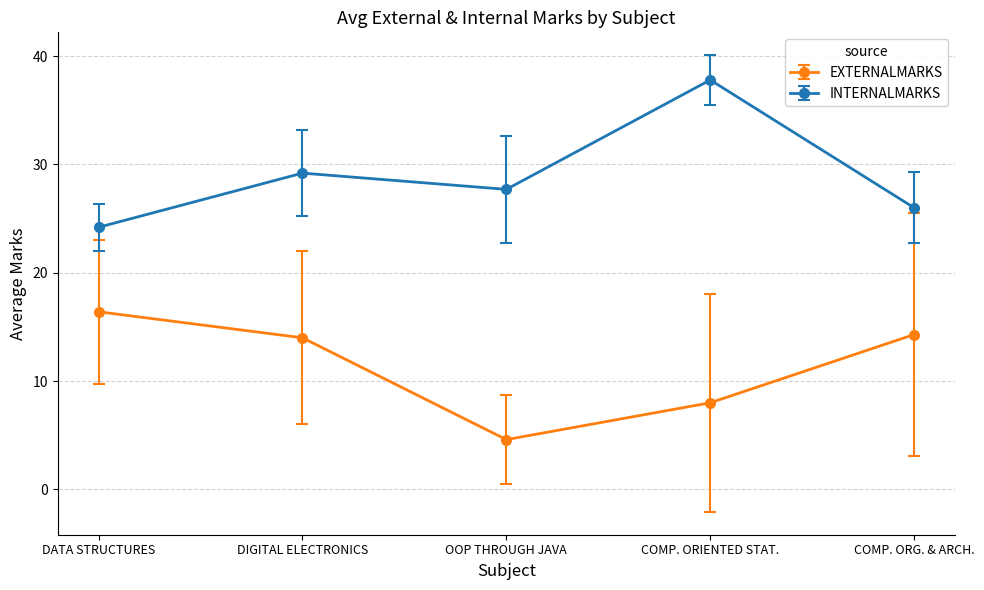

Reading right to left, transcribe all the data shown in this chart.

EXTERNALMARKS: COMP. ORG. & ARCH.=14.3	COMP. ORIENTED STAT.=8.0	OOP THROUGH JAVA=4.6	DIGITAL ELECTRONICS=14.0	DATA STRUCTURES=16.4
INTERNALMARKS: COMP. ORG. & ARCH.=26.0	COMP. ORIENTED STAT.=37.8	OOP THROUGH JAVA=27.7	DIGITAL ELECTRONICS=29.2	DATA STRUCTURES=24.2